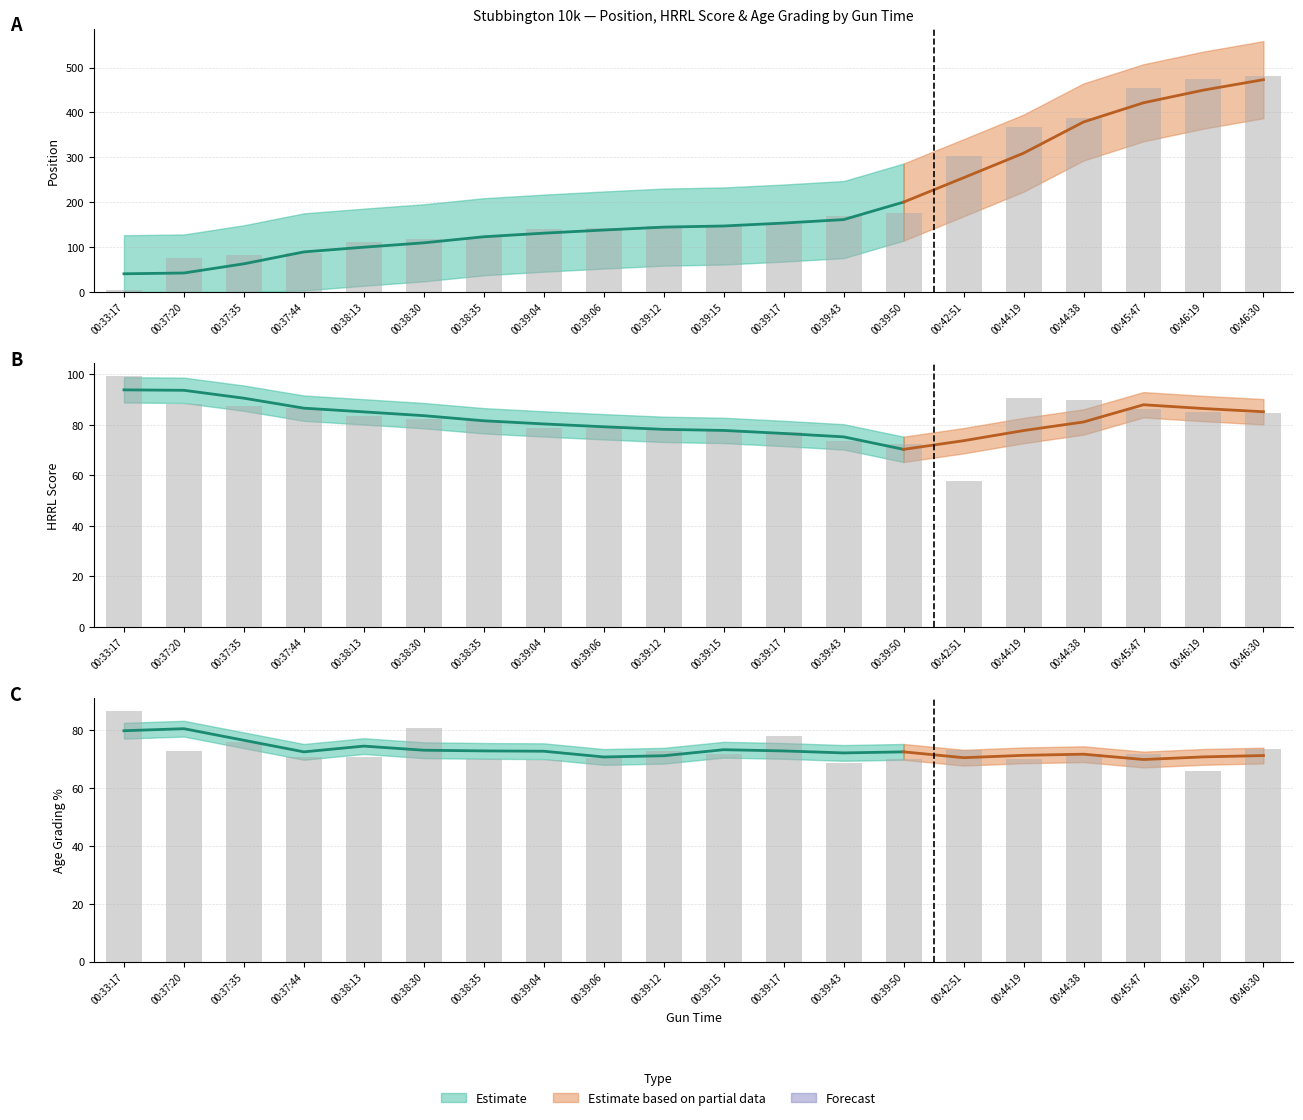

At how many categories does at least one series exceed 397?

3